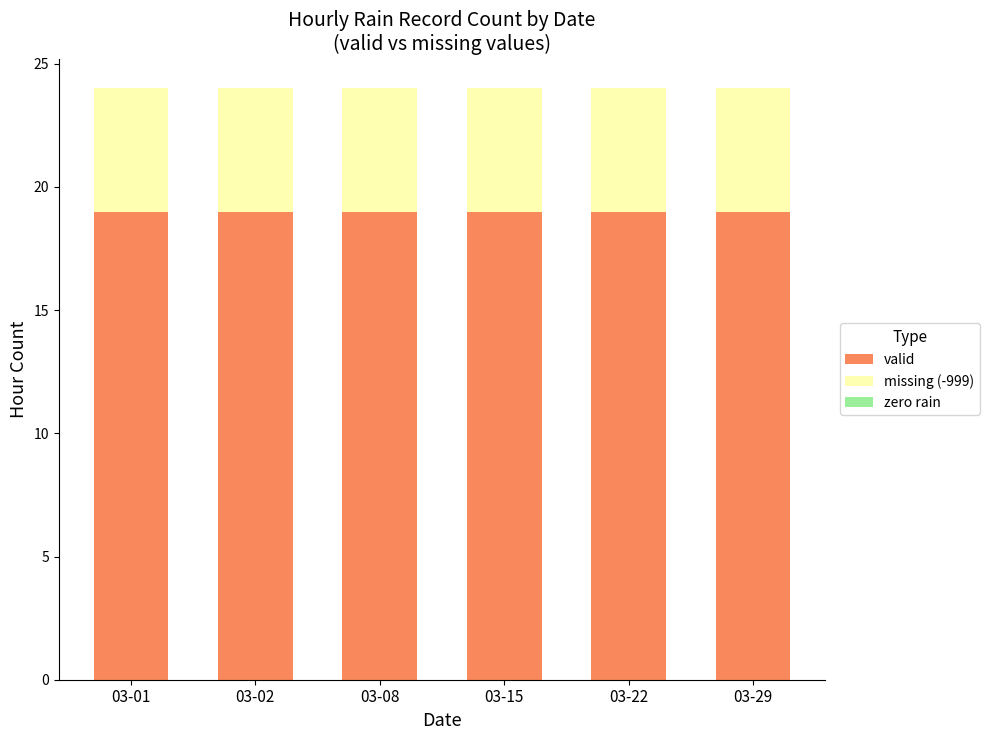

What is the sum of the valid values at 03-22 and 03-15?

38